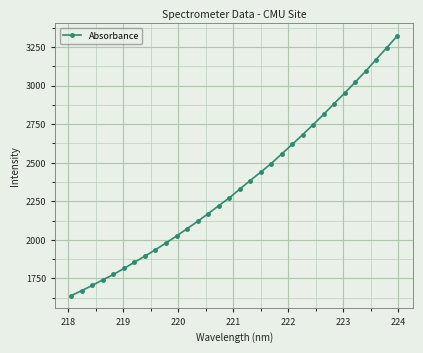

True or false: there are more than 2 points higher than both neighbors.

False